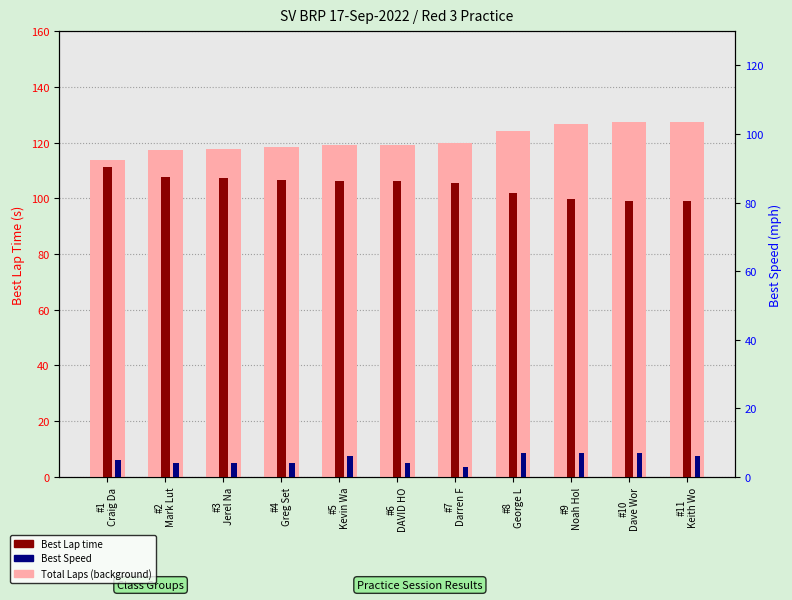

What is the spread (max minus min) of values at #1
Craig Da?

108.7